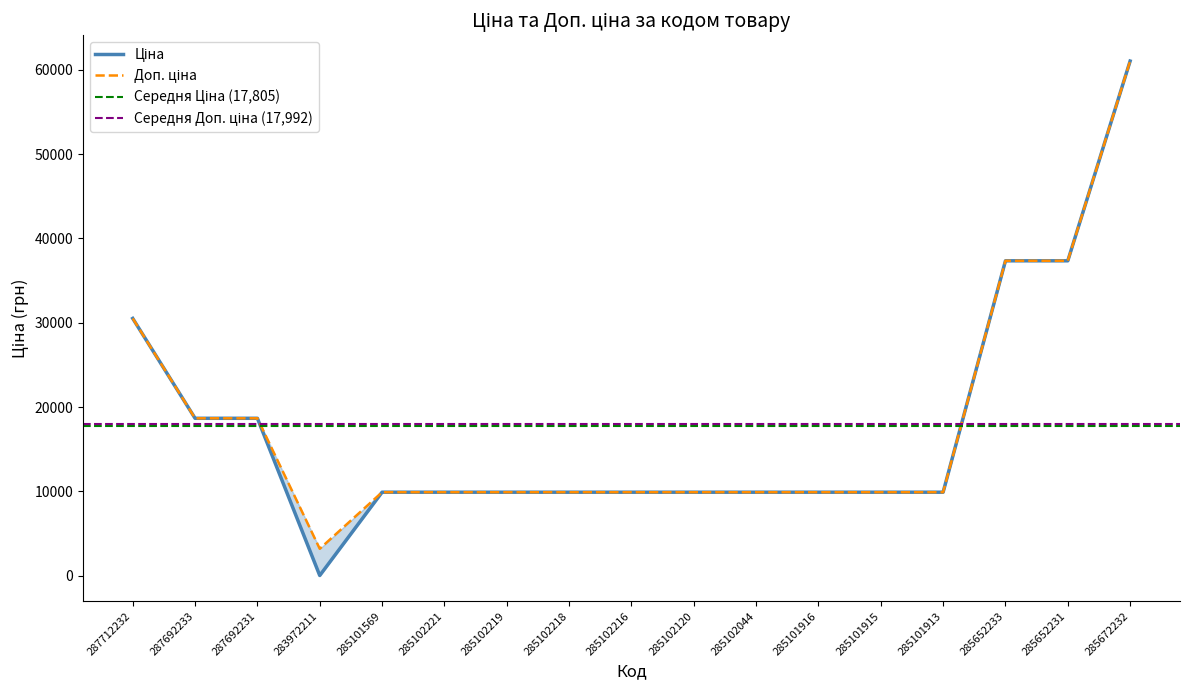

True or false: Ціна and Доп. ціна intersect in this chart.

False